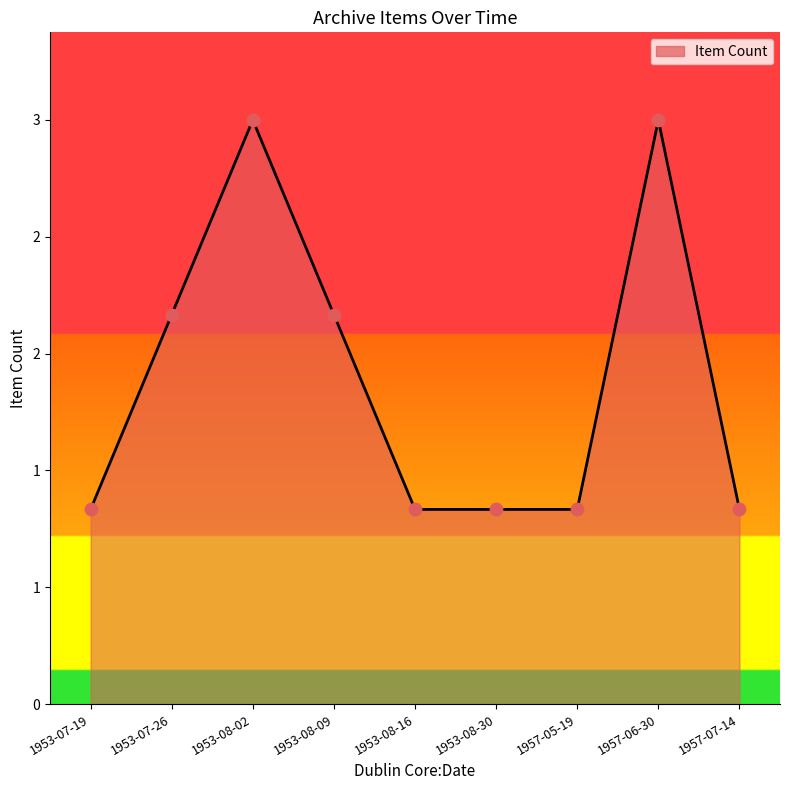

Between 1957-06-30 and 1953-08-09, which is larger?

1957-06-30